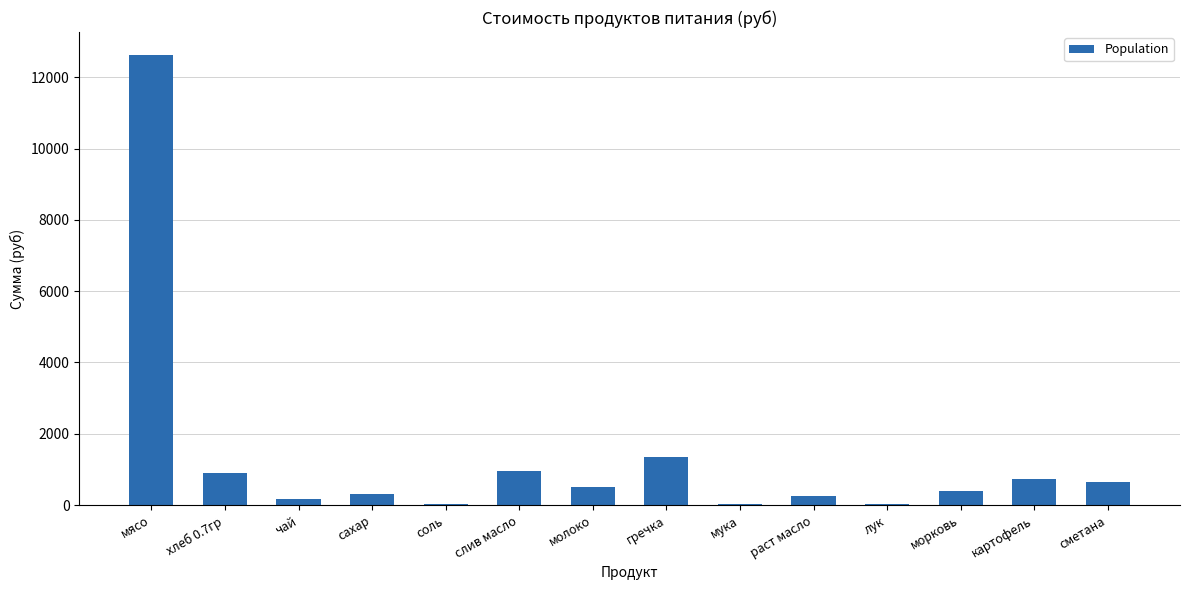

Approximately how many times larger is the value at гречка compared to картофель?

1.9